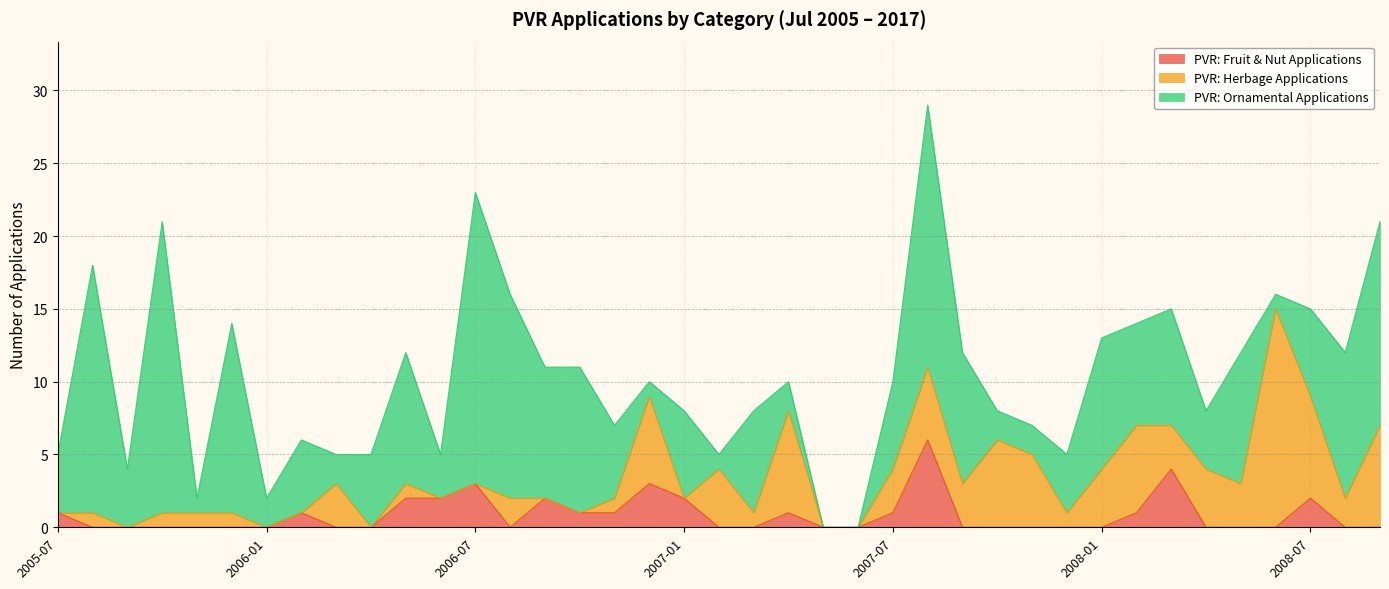

What is the value of the PVR: Ornamental Applications point at the 21st from the left?

7